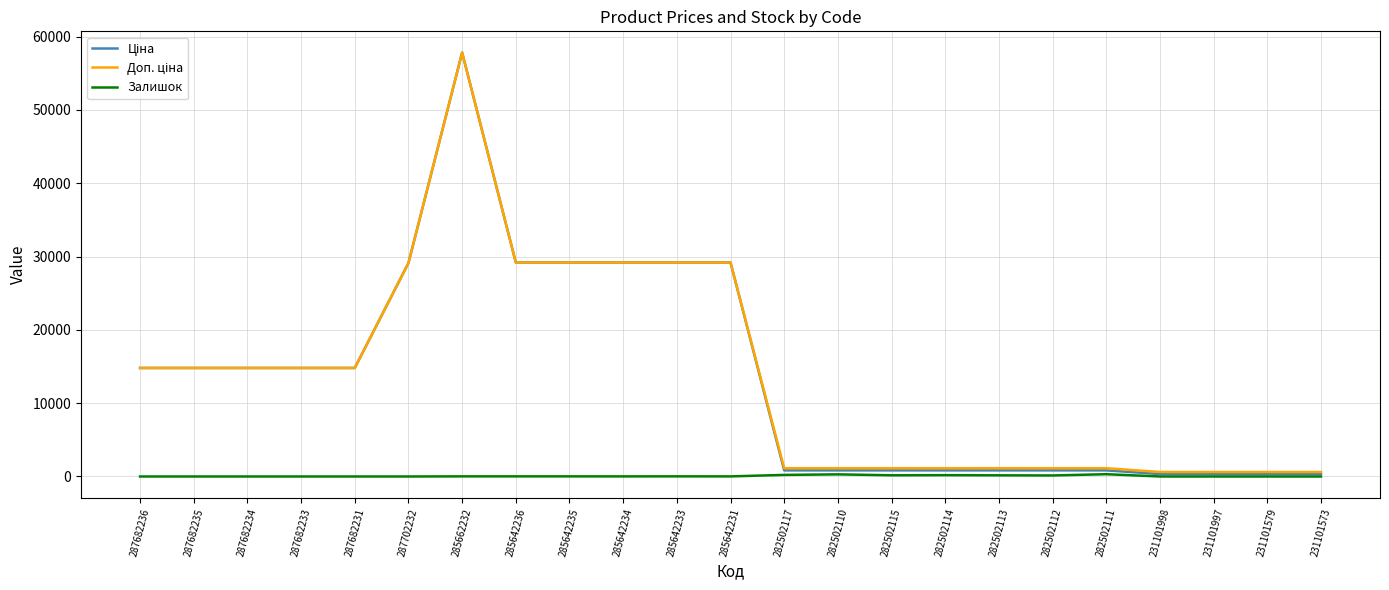

Is it true that Залишок equals 0.0 at 287682236?

True